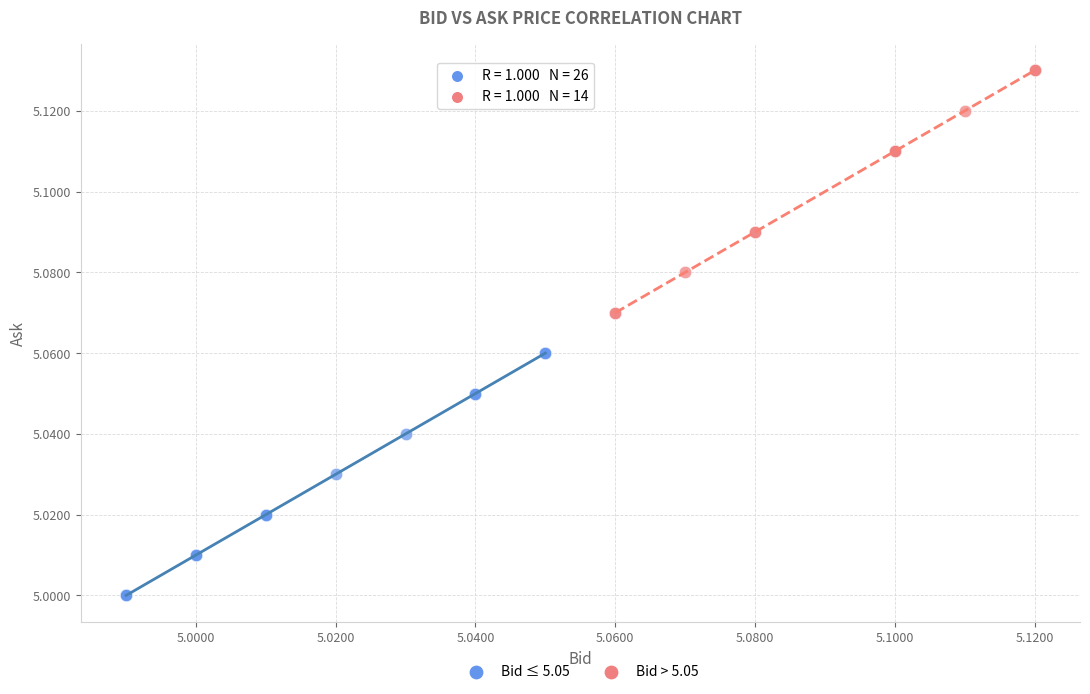

Which series reaches the minimum Y coordinate?

Bid ≤ 5.05